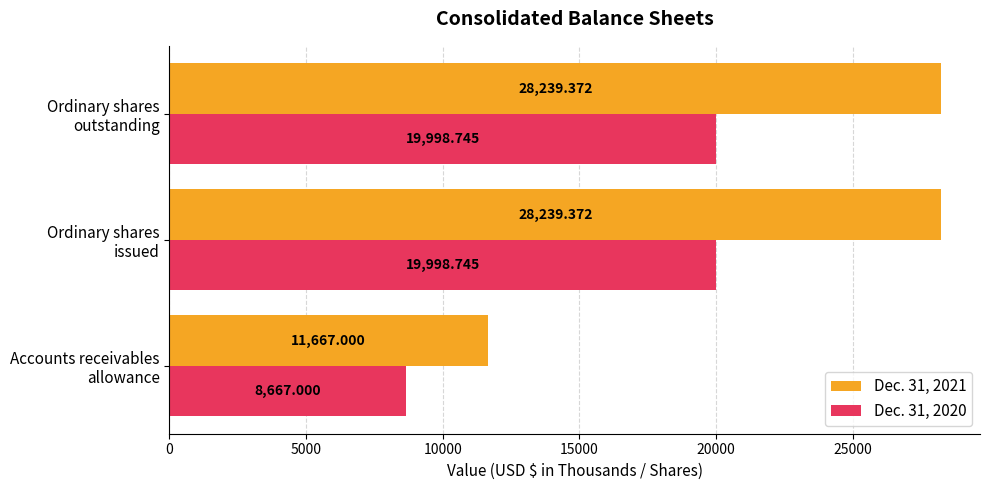

Rank the series by their maximum value, from highest to lowest.

Dec. 31, 2021, Dec. 31, 2020